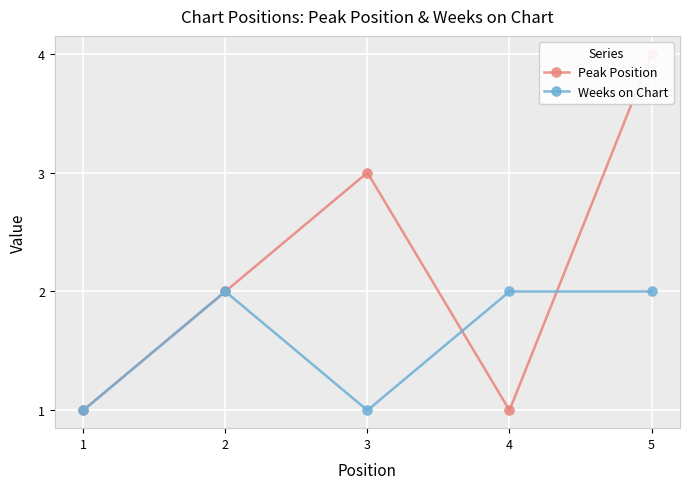

What is the average value of the Peak Position series?

2